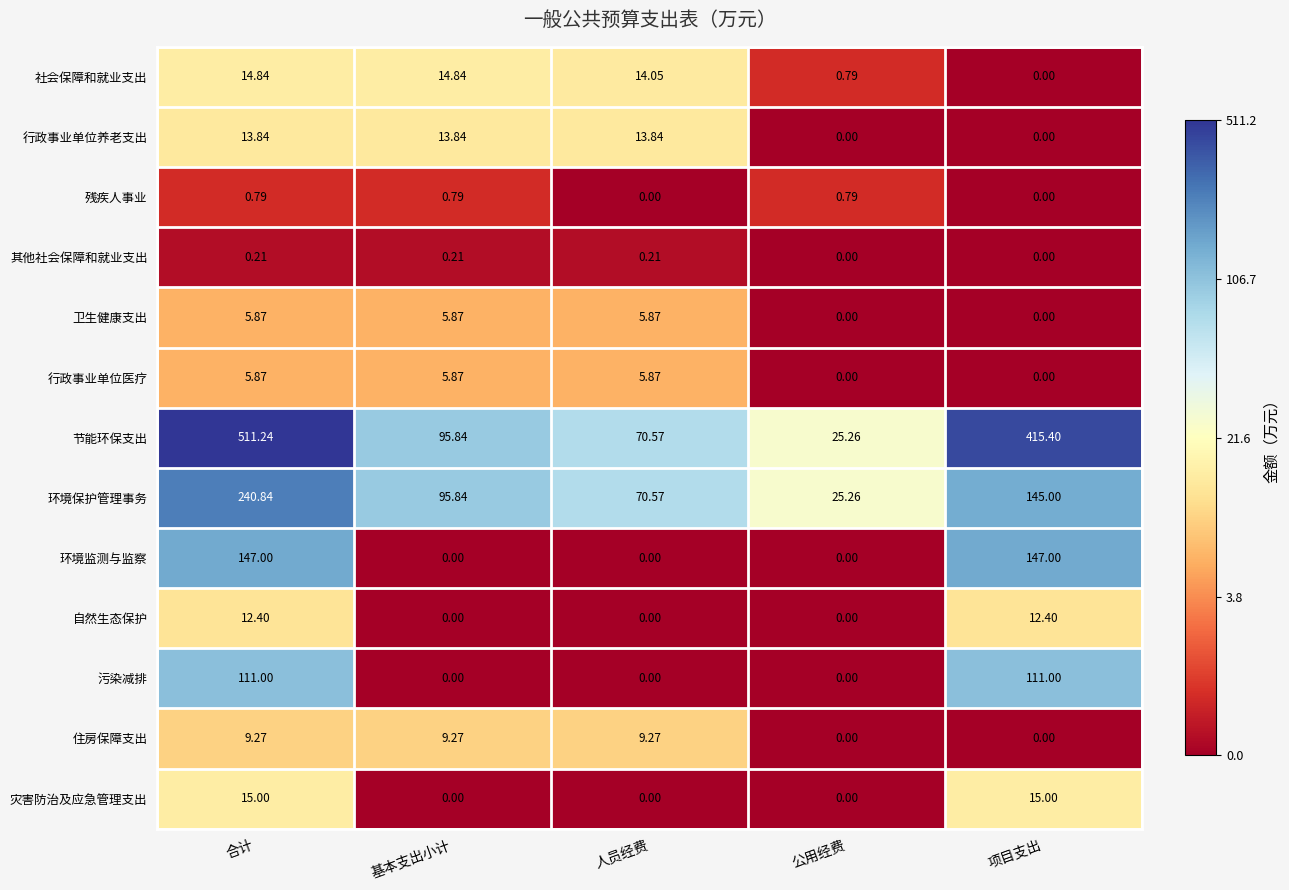

Where is 节能环保支出 nearest to the value 268?

项目支出